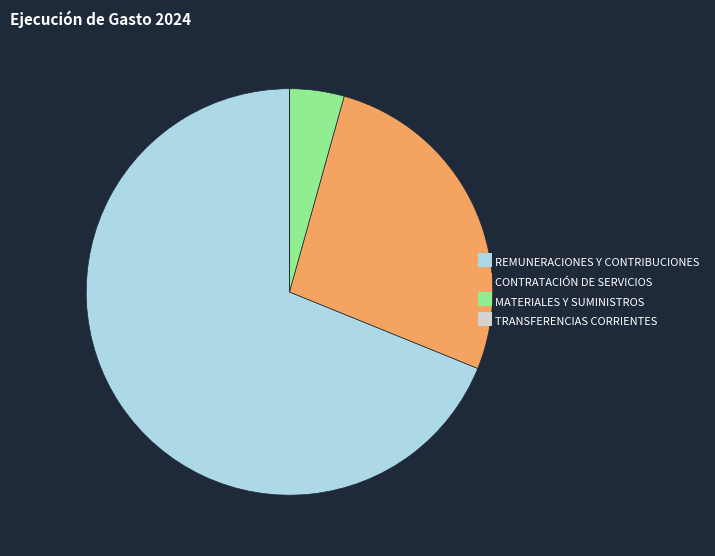

True or false: REMUNERACIONES Y CONTRIBUCIONES accounts for 69% of the total.

True